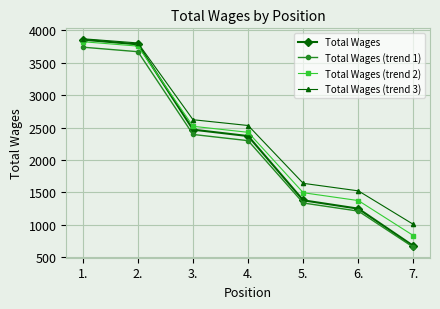

What are all the series names shown in the legend?

Total Wages, Total Wages (trend 1), Total Wages (trend 2), Total Wages (trend 3)